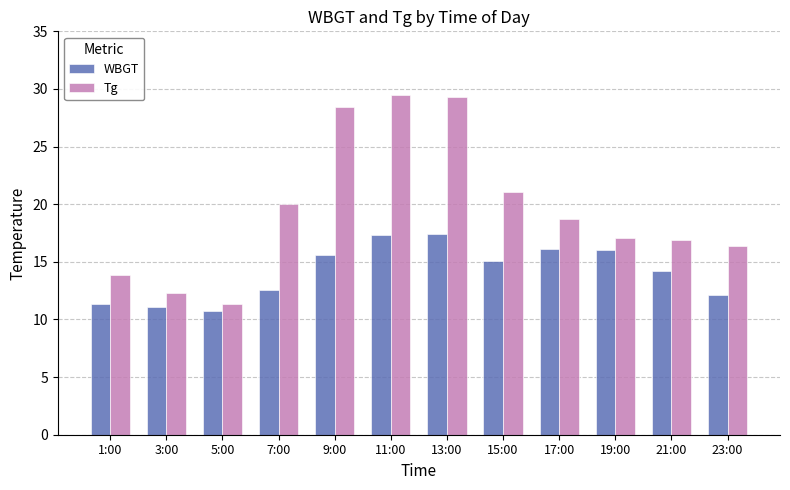

The value of WBGT at 23:00 is 12.1. True or false?

True